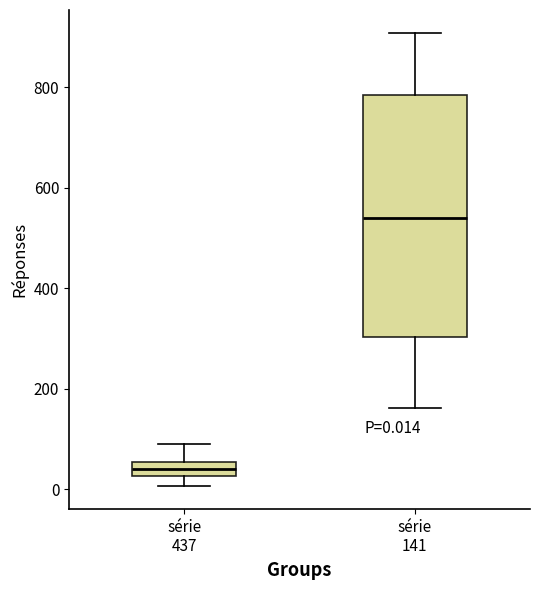

Comparing the boxes themselves (not the whiskers), which one is the tallest?

série 141